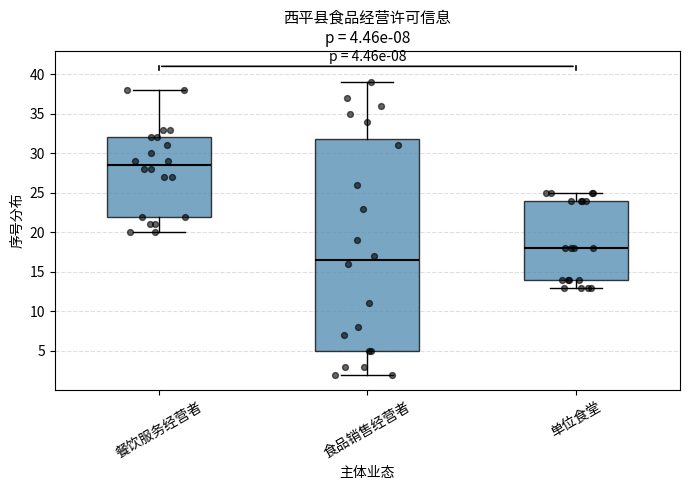

Comparing the boxes themselves (not the whiskers), which one is the tallest?

食品销售经营者